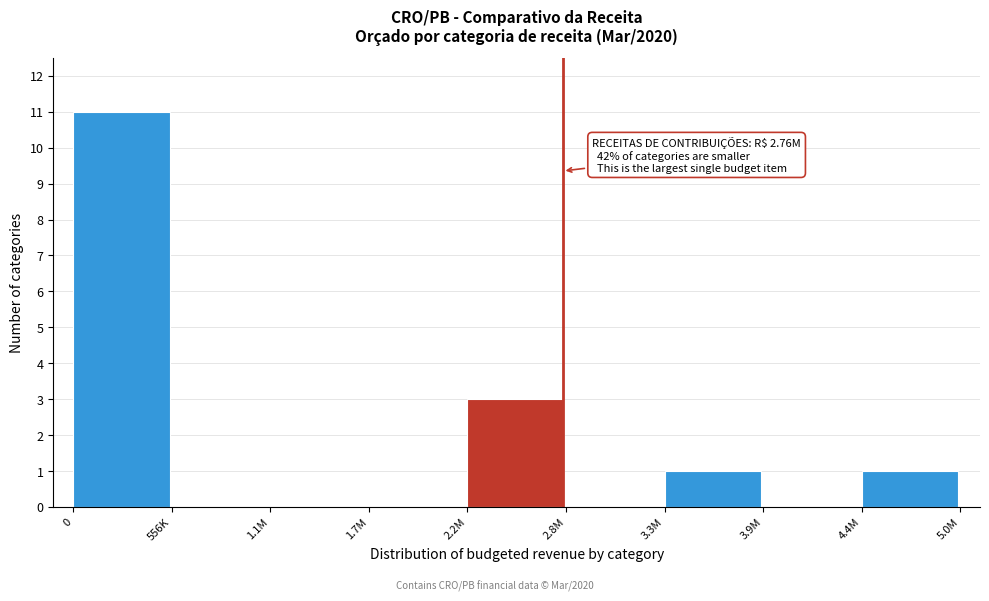

Reading right to left, what are all the values shown in this chart?

4.4M=1	3.9M=0	3.3M=1	2.8M=0	2.2M=3	1.7M=0	1.1M=0	556K=0	0=11